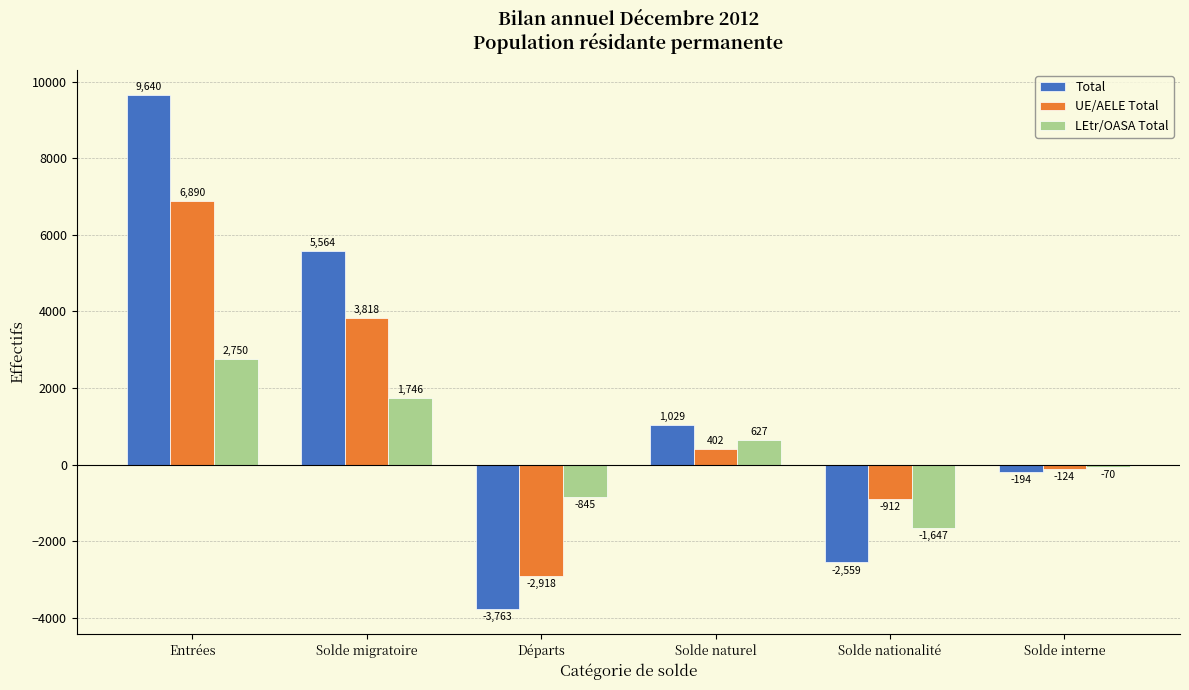

What is the label of the 4th bar from the left?

Solde naturel